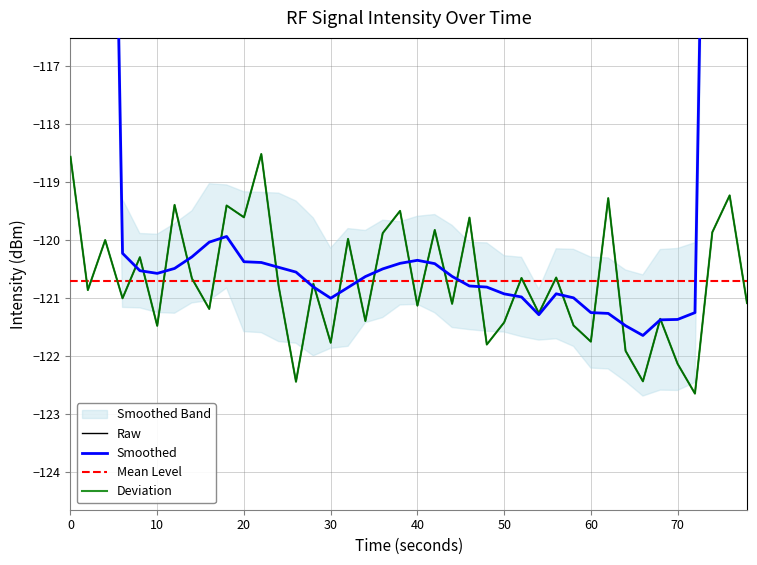

What is the sum of all Mean Level values?

-4828.2